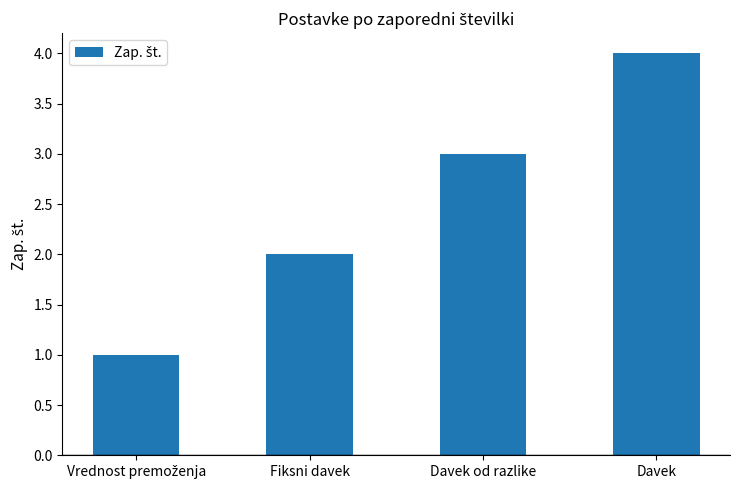

The value at Davek od razlike is 3. True or false?

True